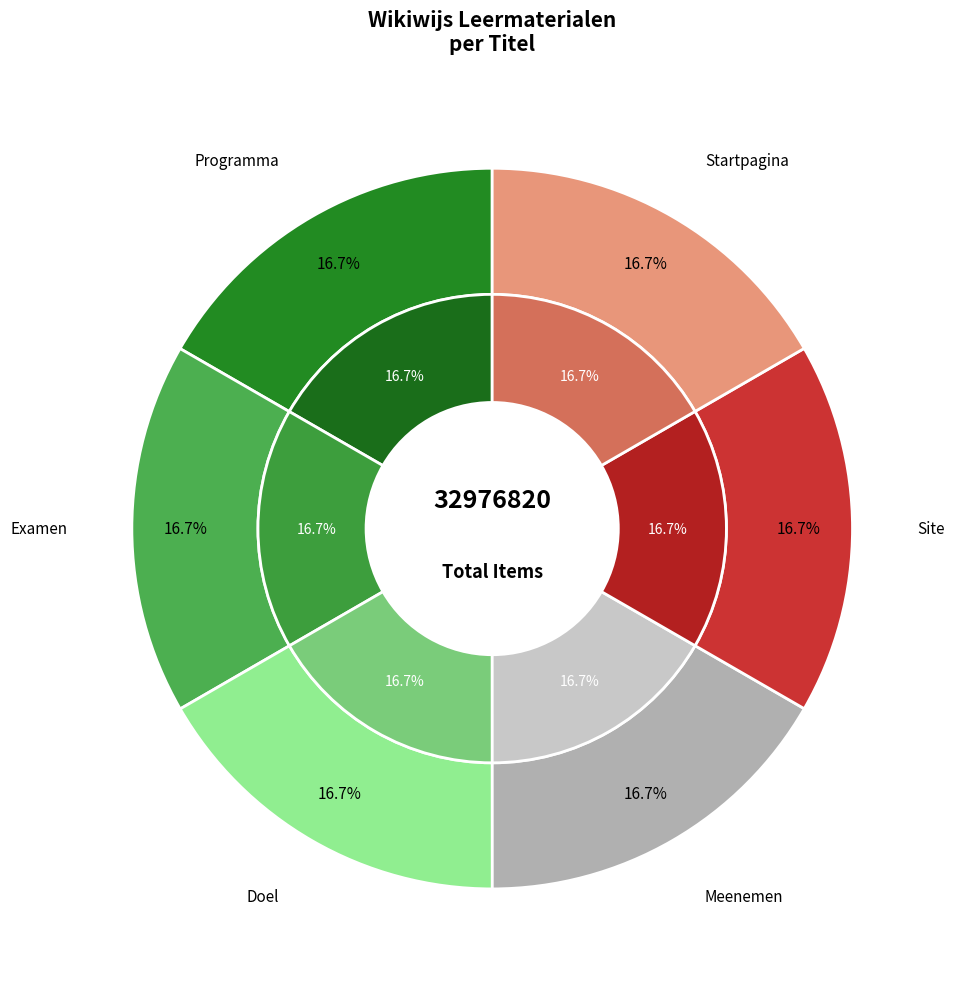

How many segments does this pie chart have?

6